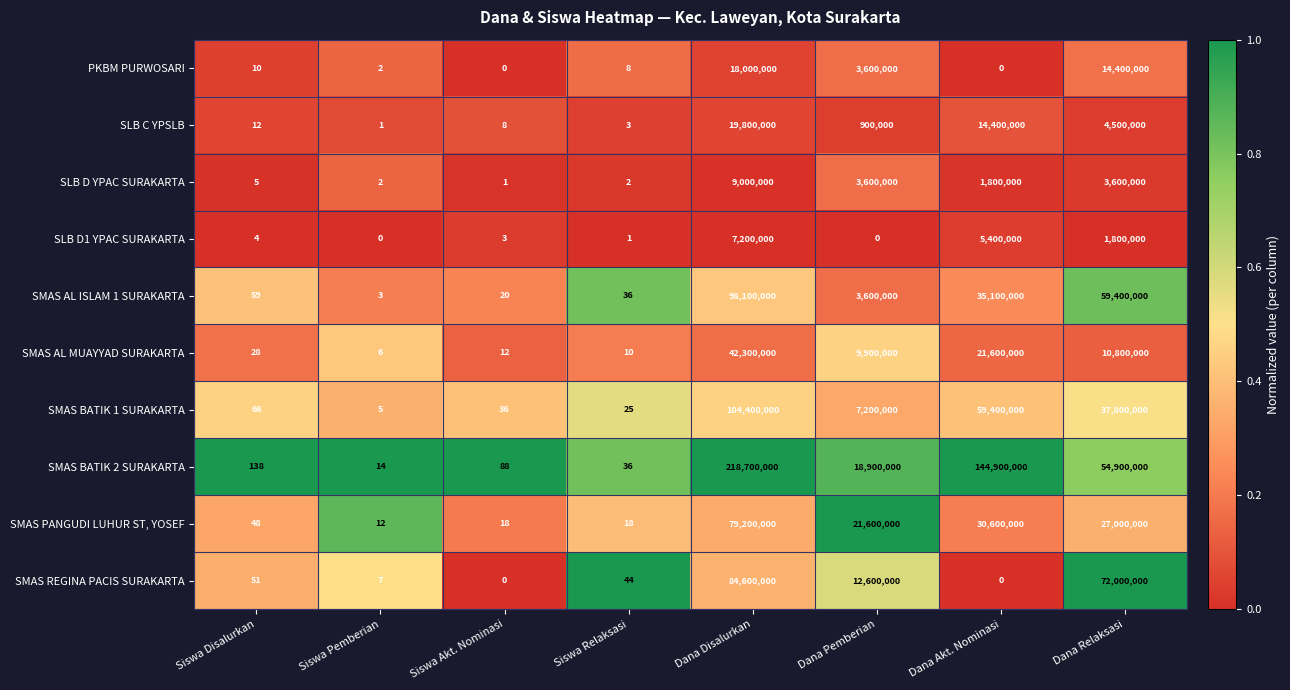

Between Siswa Akt. Nominasi and Dana Disalurkan, which series saw the biggest shift?

SMAS BATIK 2 SURAKARTA